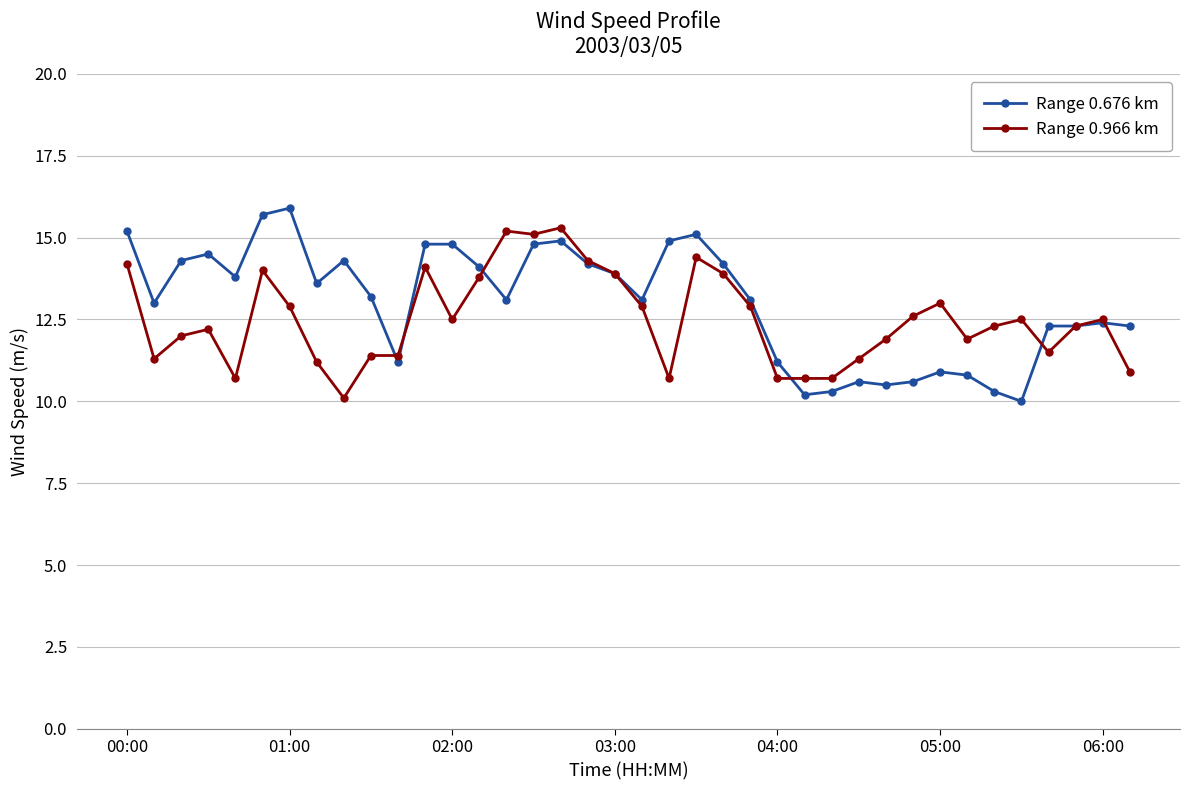

True or false: Range 0.966 km has more than 2 interior local peaks.

True